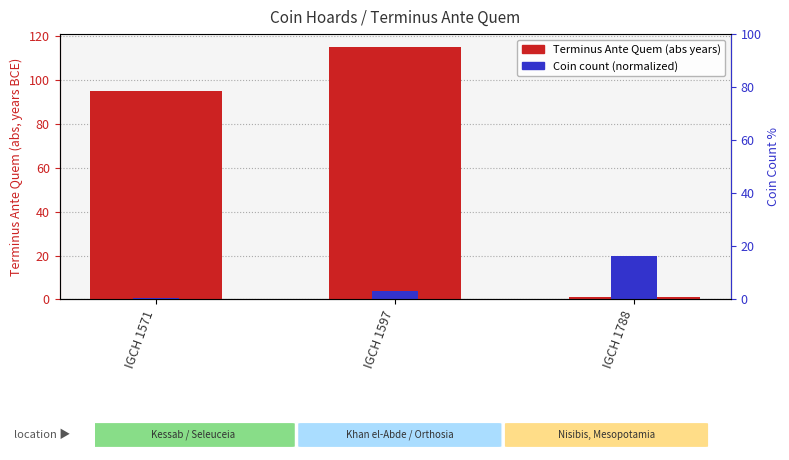

What is the sum of the Coin count (normalized) values at IGCH 1597 and IGCH 1571?

4.5